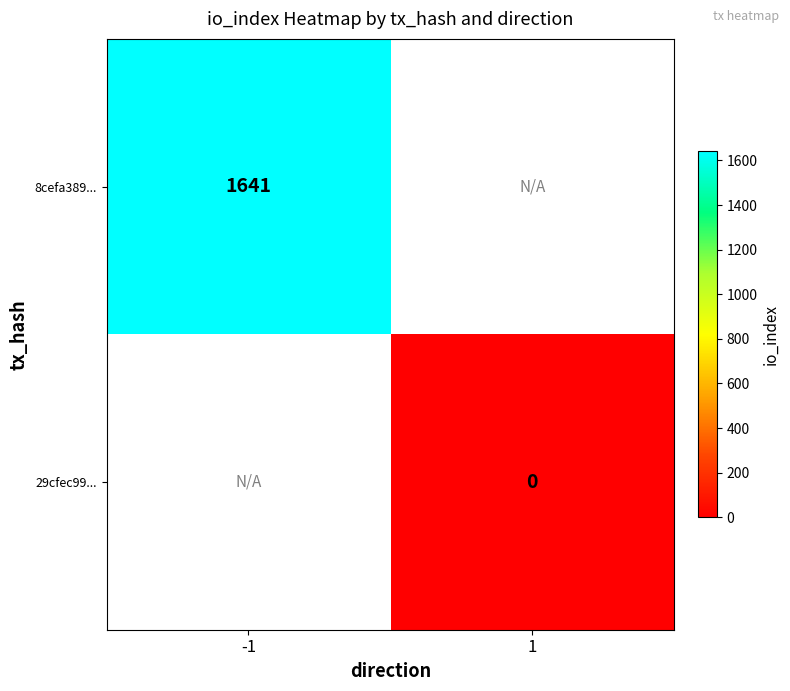

The 8cefa389... series shows 1641 at -1. True or false?

True